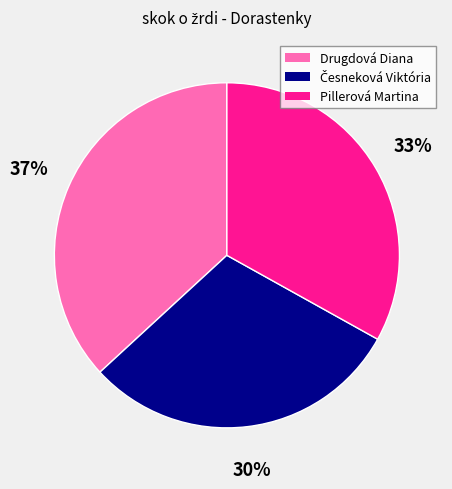

What percentage is the Pillerová Martina slice, to the nearest percent?

33%